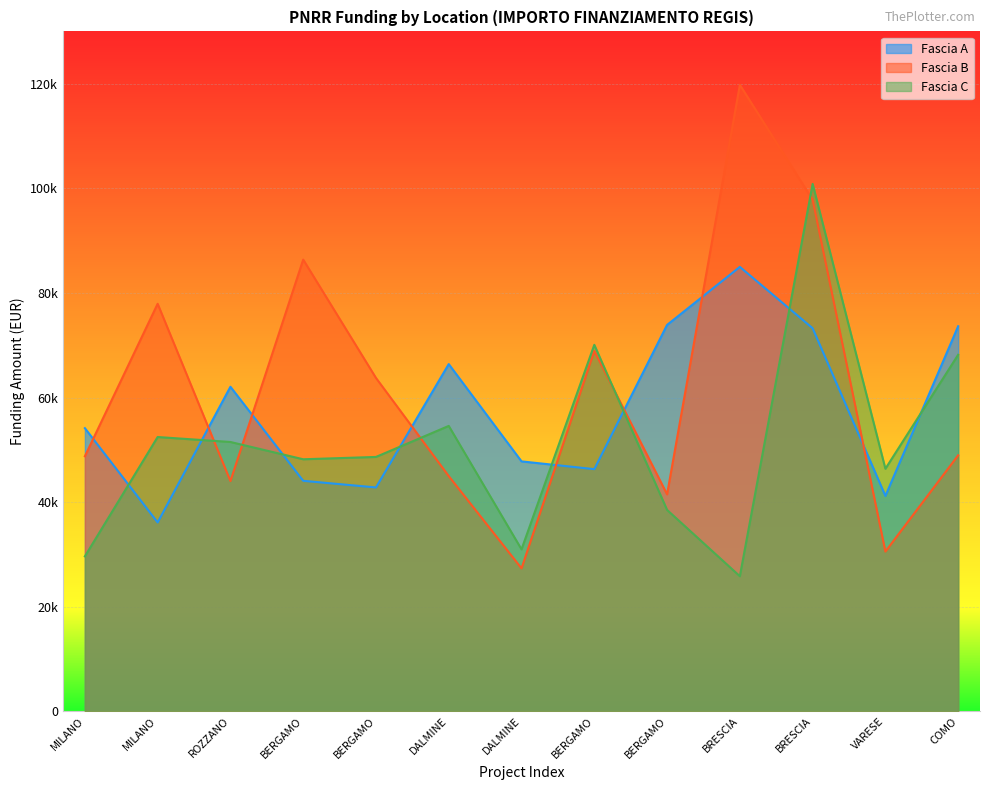

Is the value of Fascia A at BERGAMO greater than the value of Fascia C at BERGAMO?

No